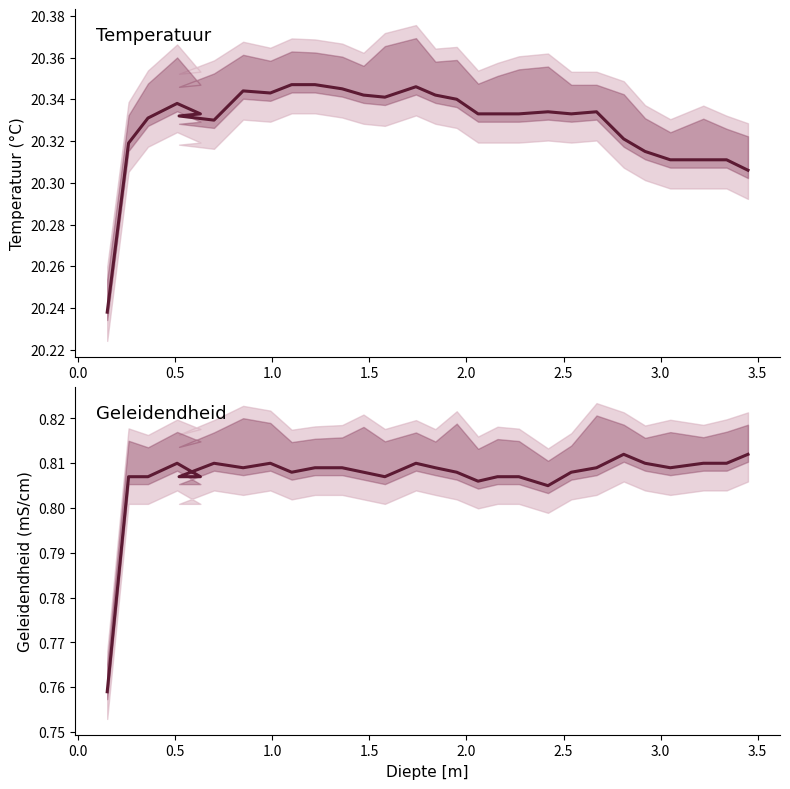

How many distinct data groups are displayed?

2